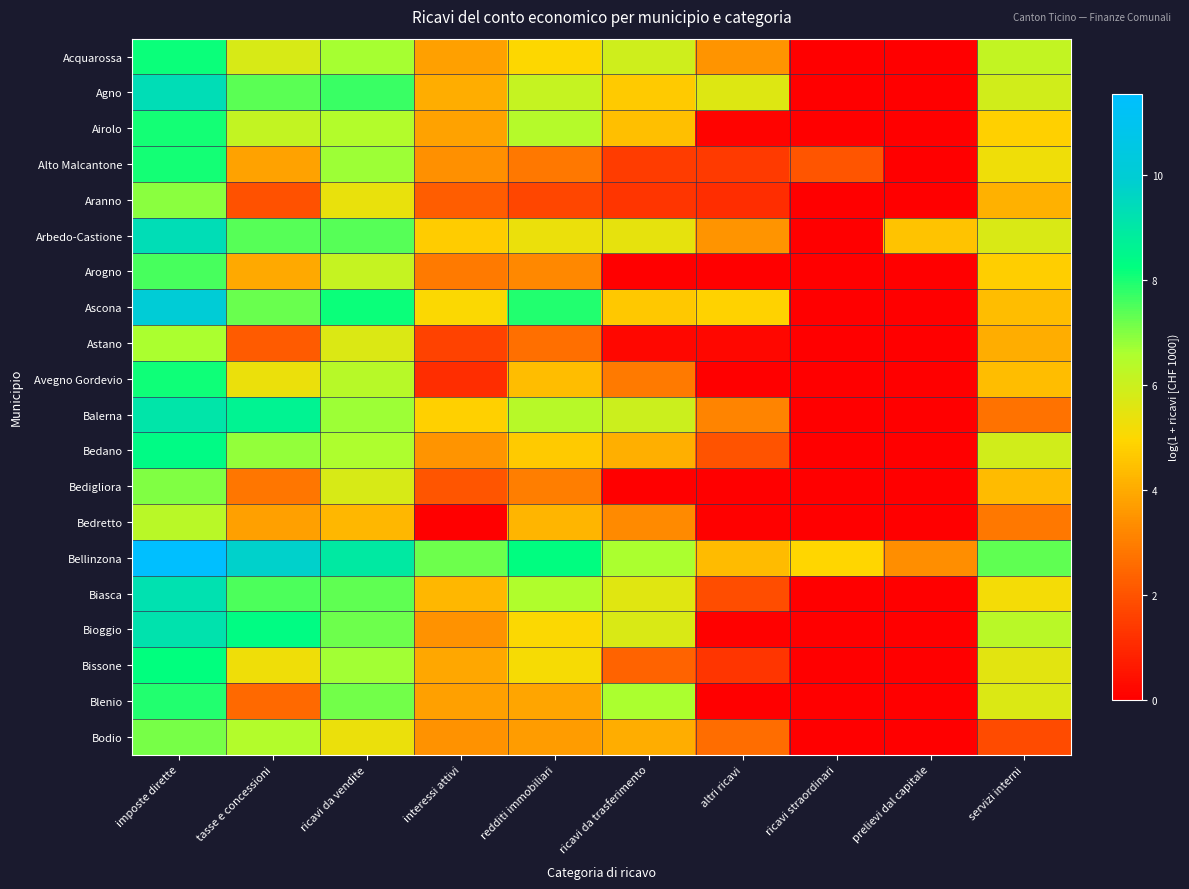

Which category has the highest value across all series?

imposte dirette